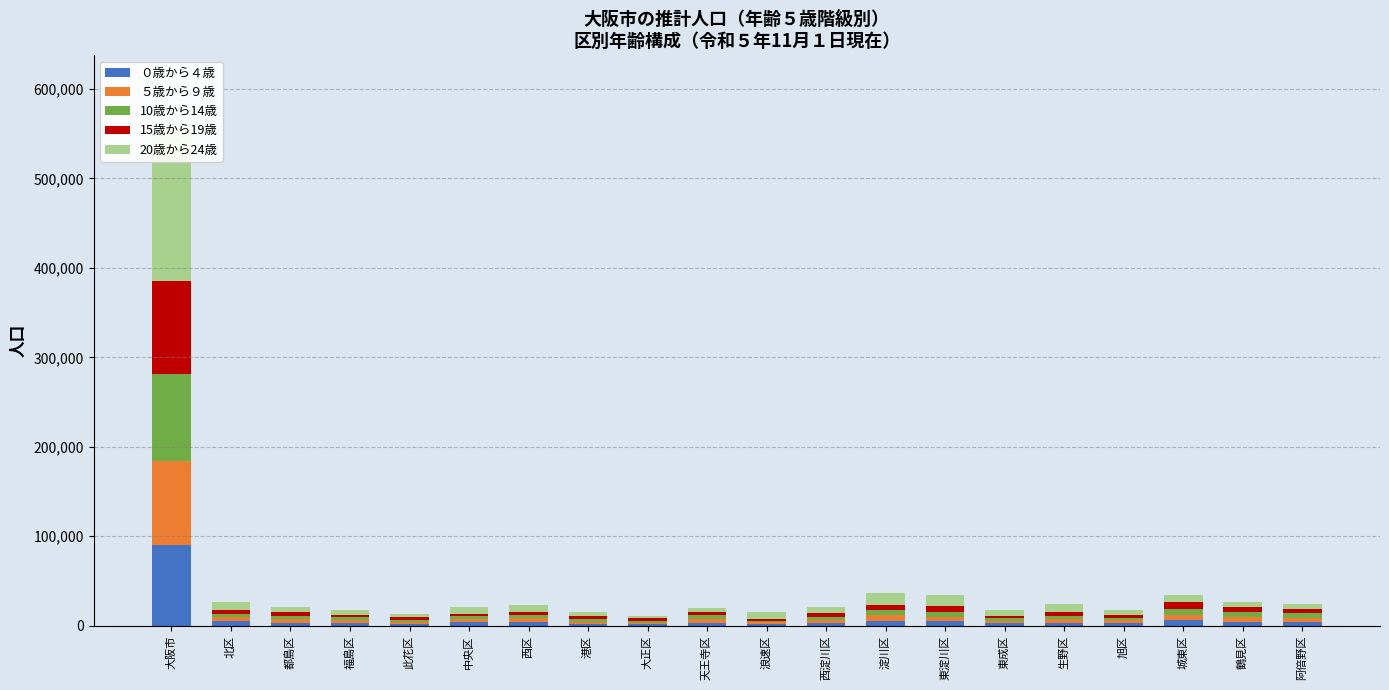

What is the sum of the 20歳から24歳 values at 北区 and 東成区?

14670